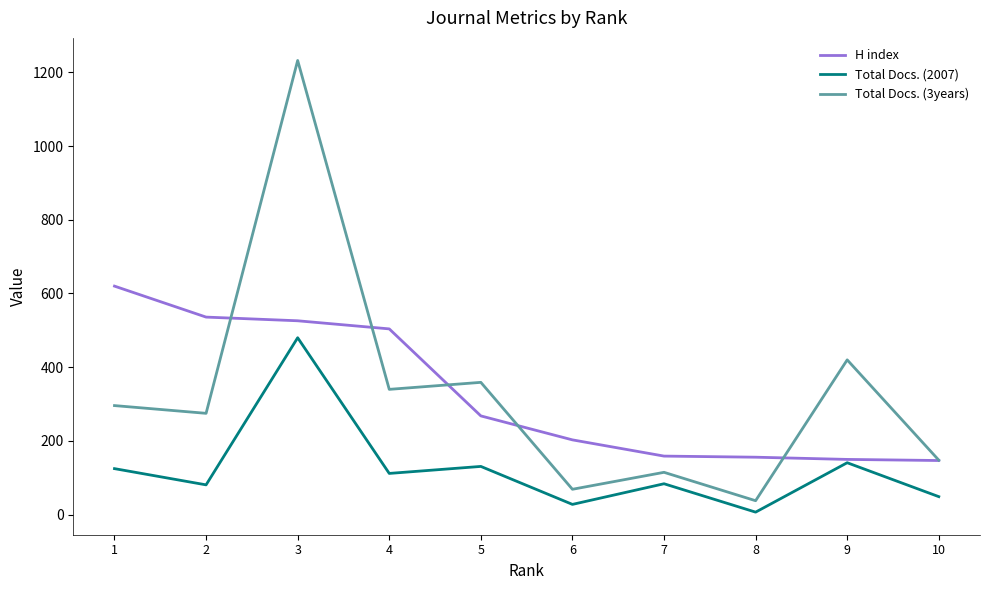

What is the difference between the highest and lowest values at 5?

228